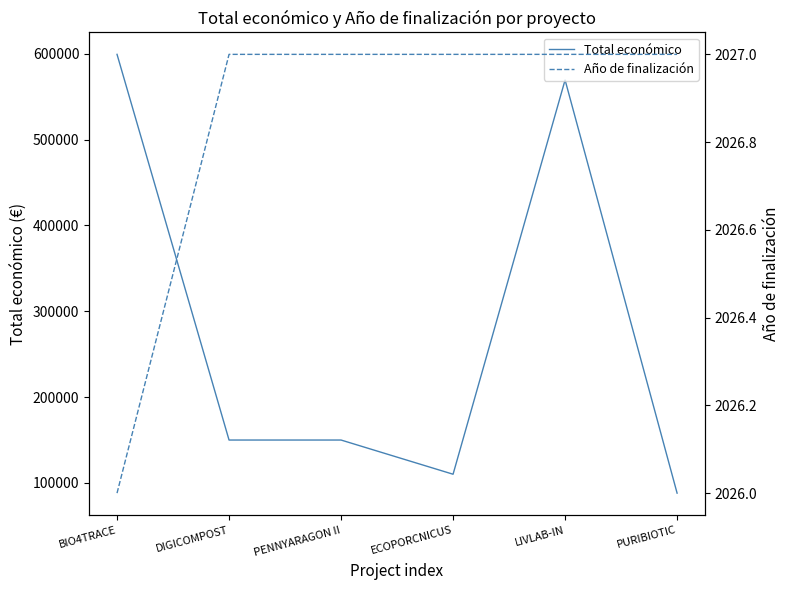

What is the maximum value for Total económico?

599262